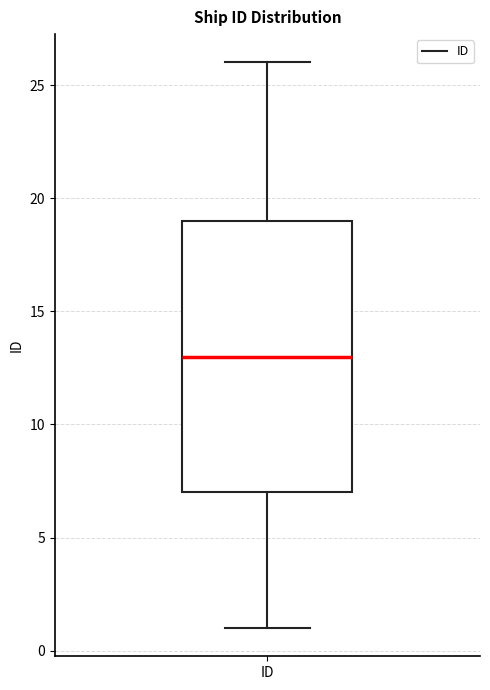

Transcribe this box plot: give where the median line is, the range the box spans, and where the two whiskers end, as read against the y-axis. The values are not printed on the chart, so give them approximately, as read against the axis.

median 13, box 7 to 19, whiskers 1 to 26